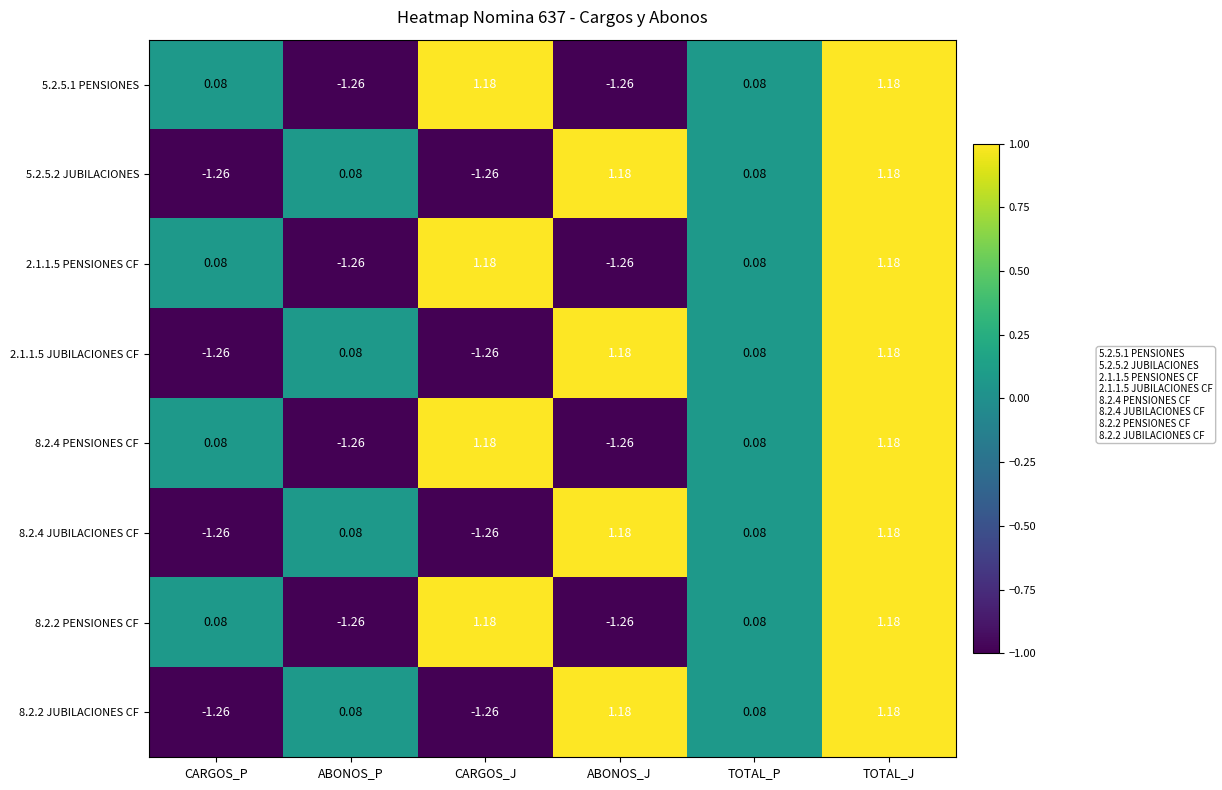

What is the total value across all series at CARGOS_J?

-0.3